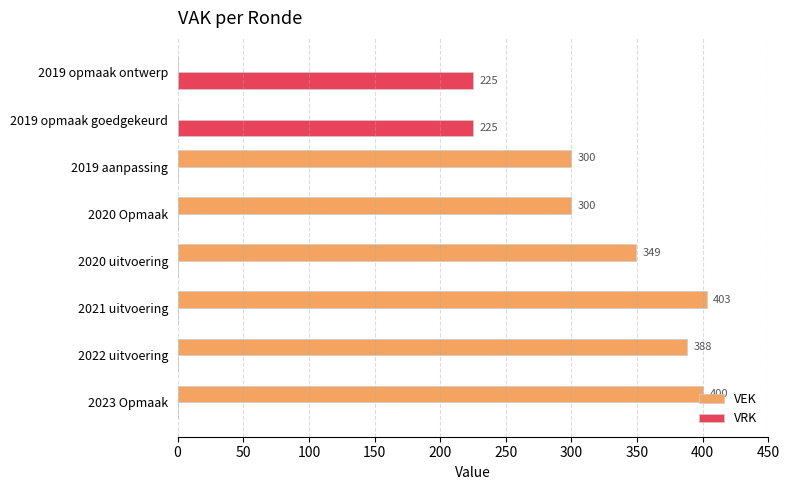

Is it true that VRK equals 88 at 2022 uitvoering?

False